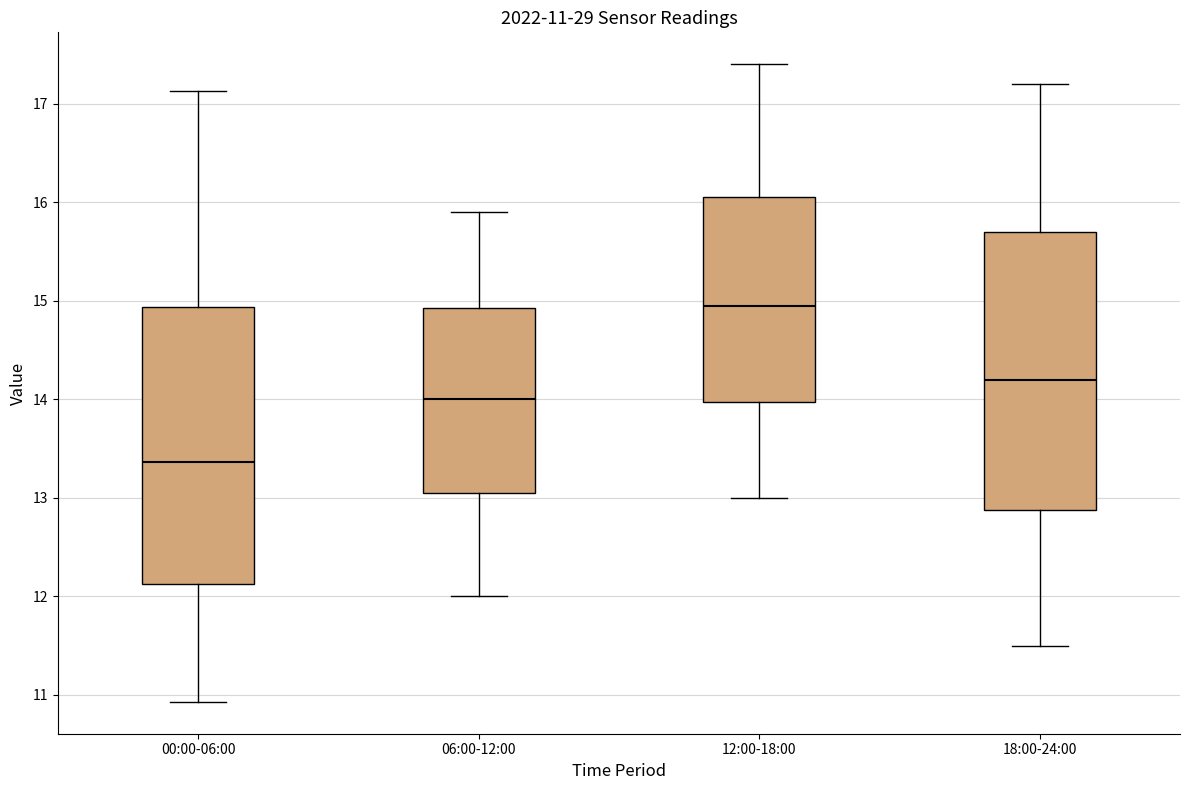

Which box's median line is the highest?

12:00-18:00